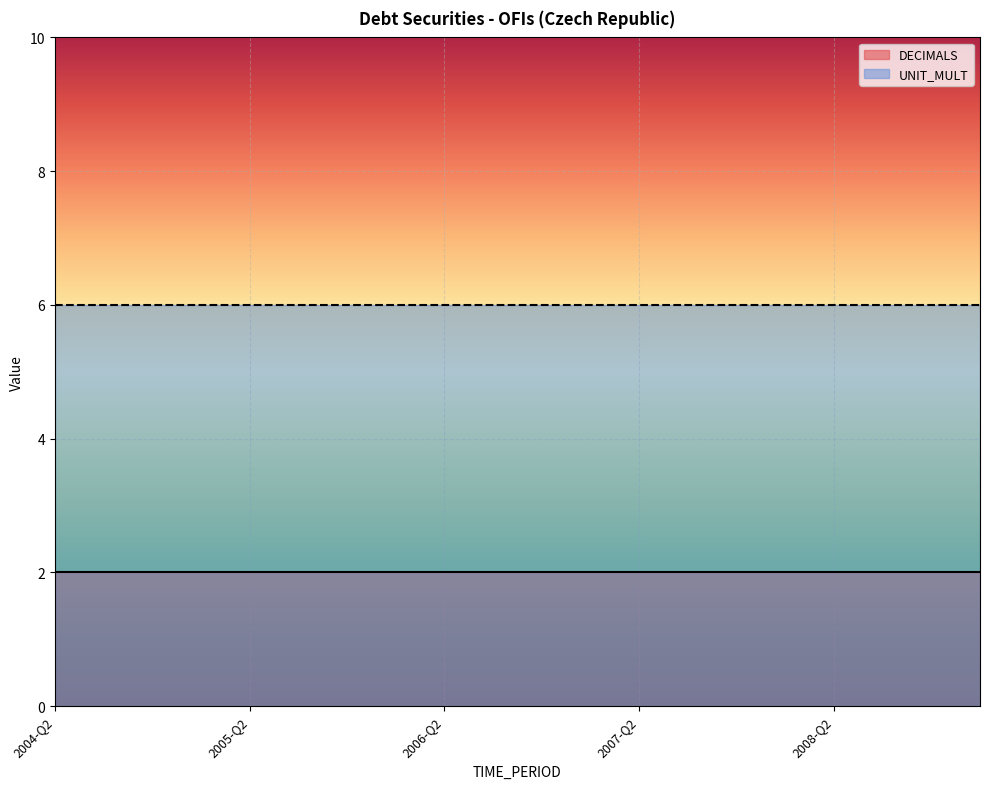

How many data points does each series have?

20